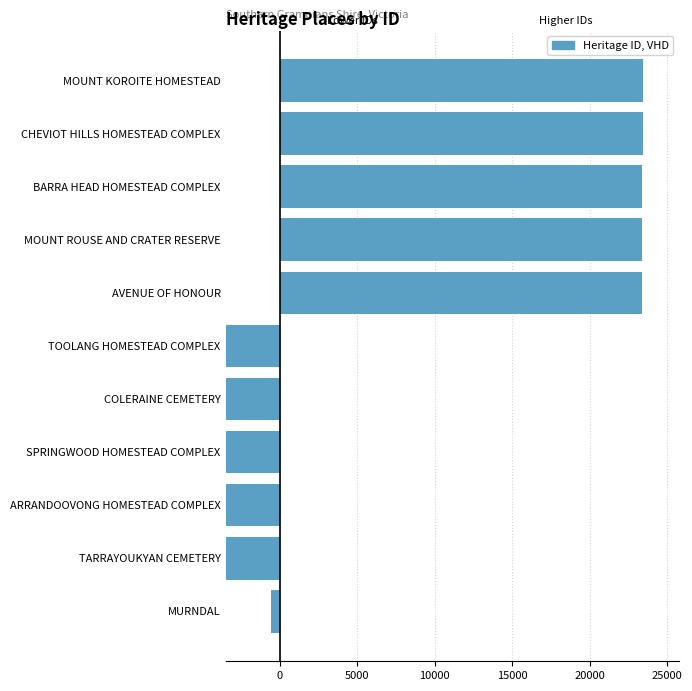

Is the value of ID (upper range) at SPRINGWOOD HOMESTEAD COMPLEX greater than the value of ID (lower range) at BARRA HEAD HOMESTEAD COMPLEX?

No